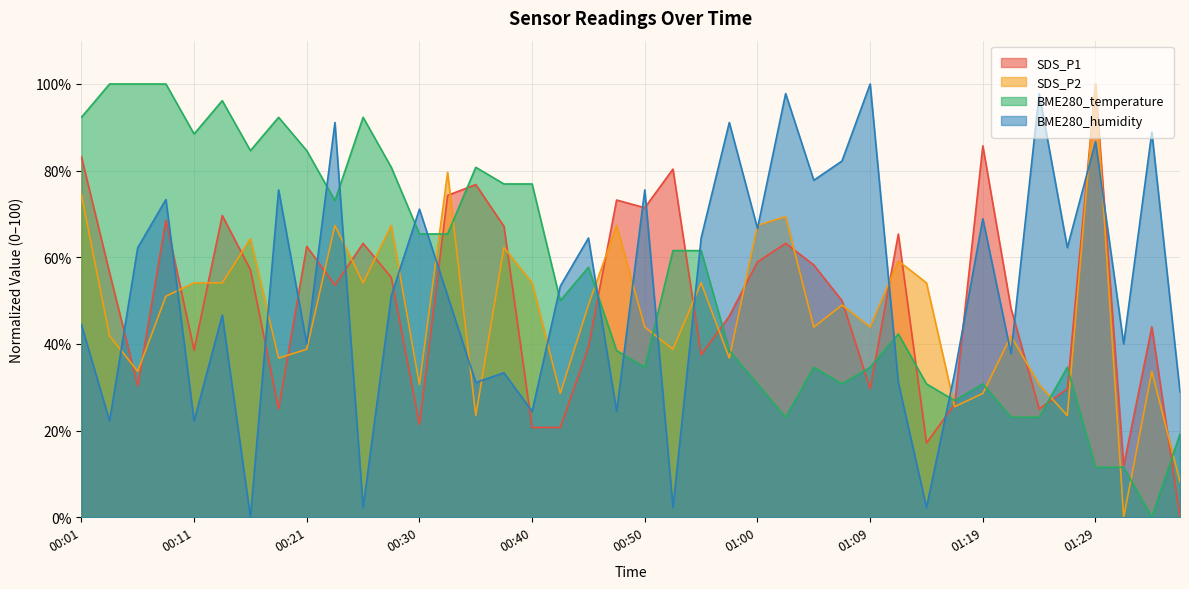

List the series in order of their peak value, highest first.

SDS_P1, SDS_P2, BME280_temperature, BME280_humidity